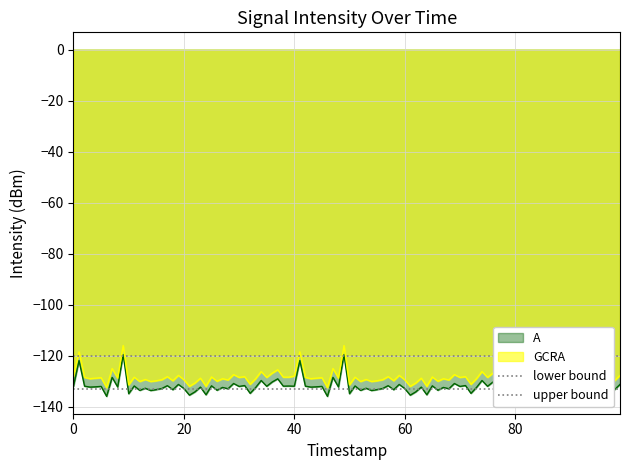

What is the value of the lower bound point at the 2nd from the left?

-133